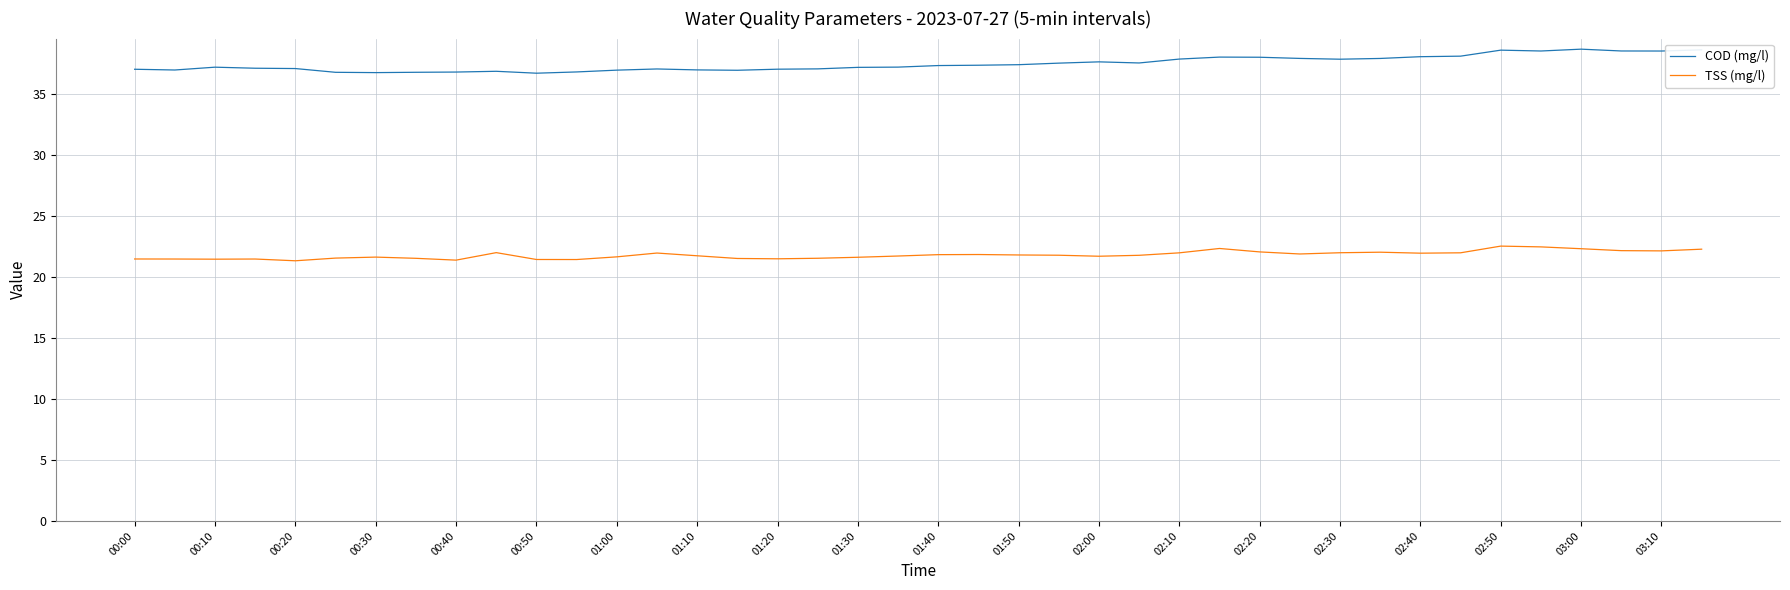

What is the greatest value displayed?

38.6